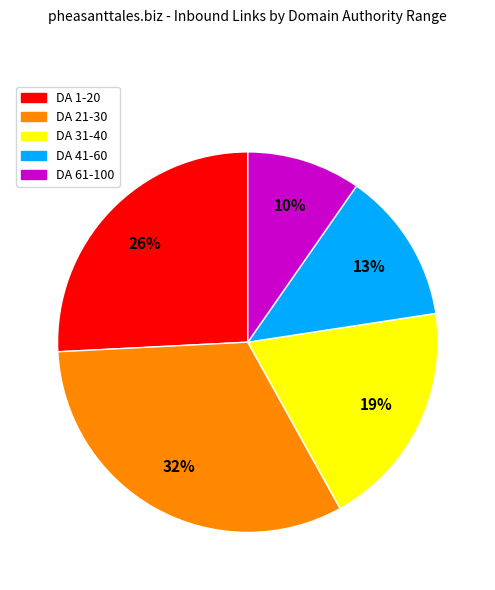

How many segments does this pie chart have?

5